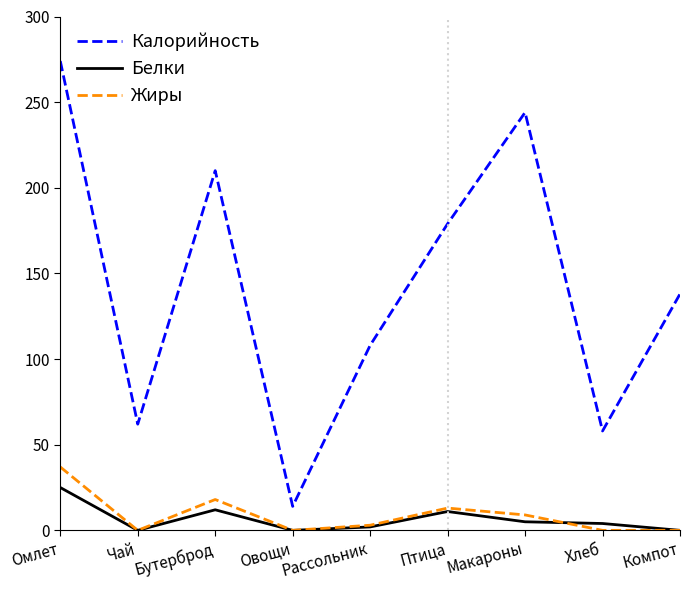

What position from the right is Омлет?

9